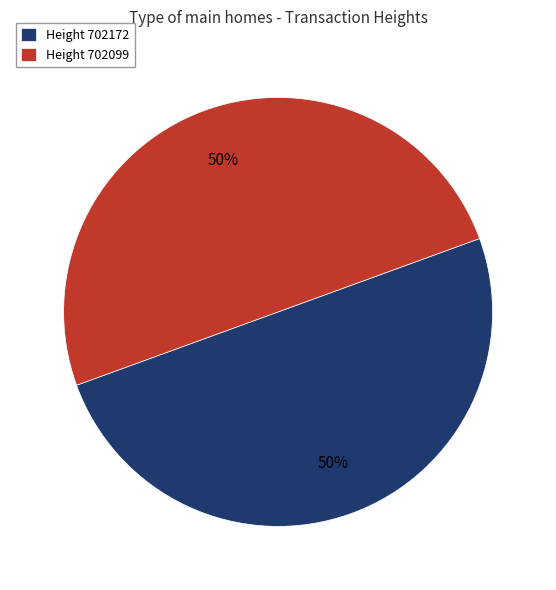

Is it true that Height 702172 is 39% of the pie?

False